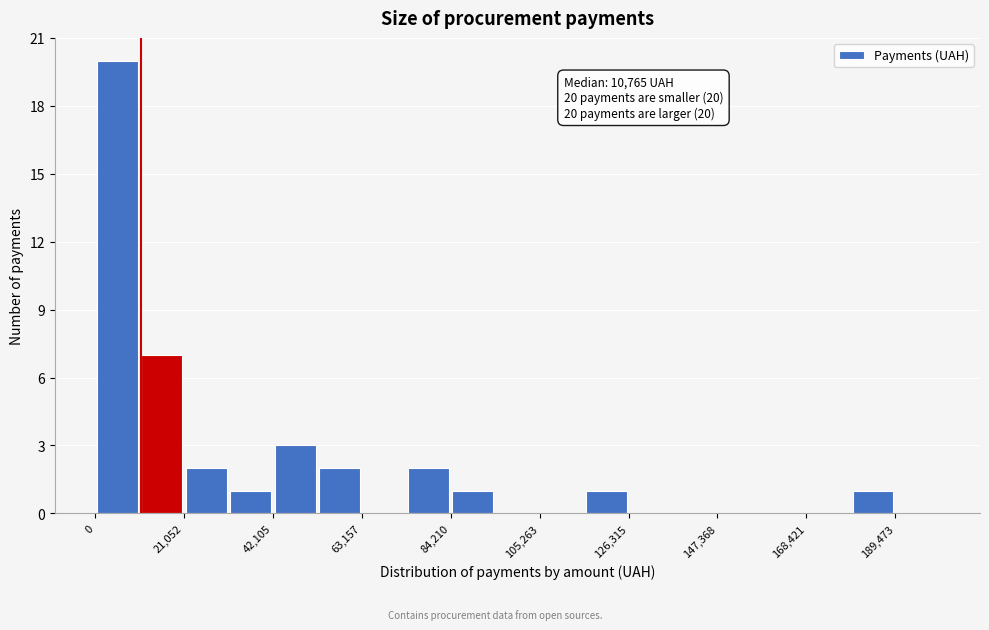

Read against the x-axis, roughly where is the centre of the tallest bar?

5000